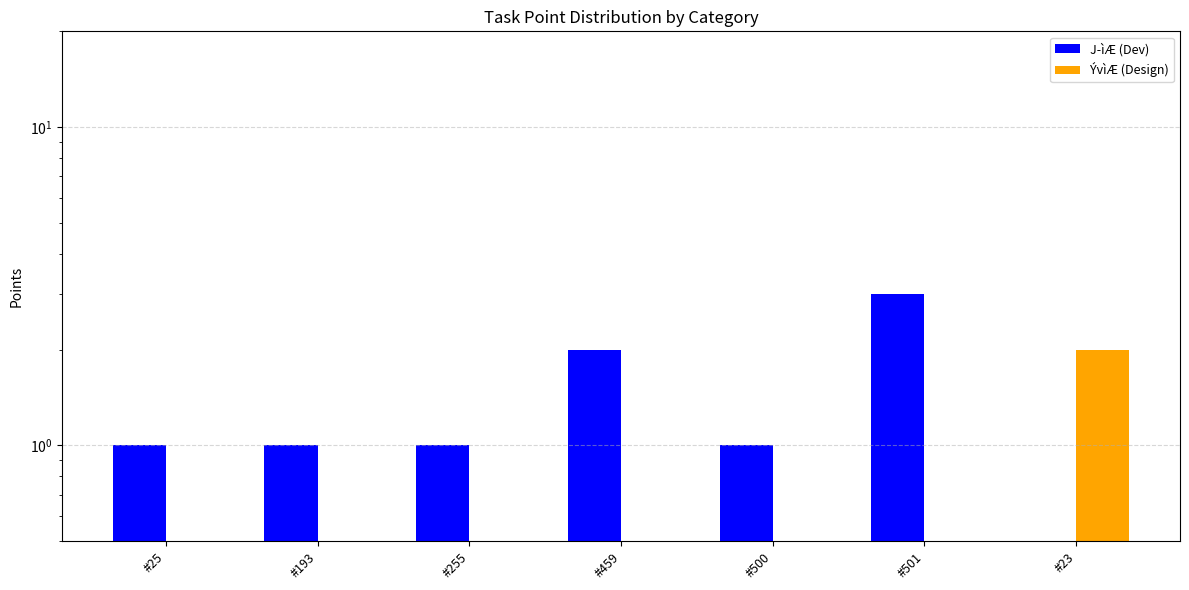

At #193, list the series in order from smallest to largest.

ÝvìÆ (Design), J­ìÆ (Dev)